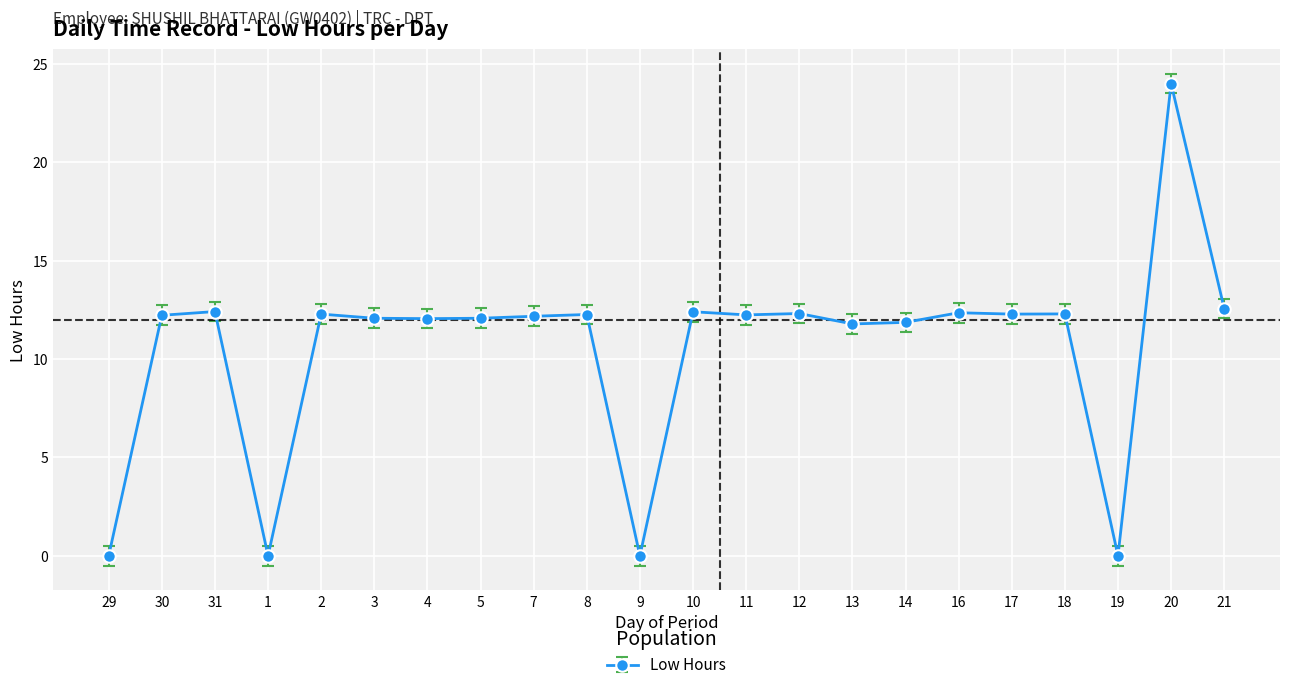

At which category does the chart reach its peak across all series?

20